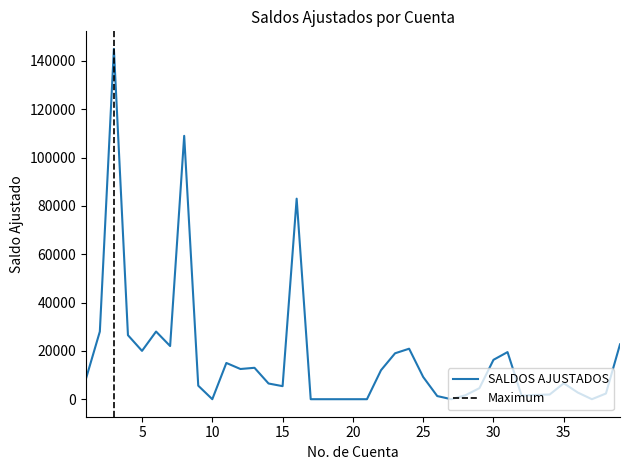

Reading right to left, extract all data points from this chart.

22700.0	2350.0	0.0	2747.7	6600.0	1950.0	1750.0	1450.0	19500.0	16300.0	4570.0	1625.0	0.0	1300.0	9200.0	20900.0	19000.0	12000.0	0.0	0.0	0.0	0.0	0.0	83000.0	5400.0	6500.0	13000.0	12500.0	15000.0	0.0	5600.0	109000.0	22000.0	28000.0	20000.0	26500.0	145000.0	28000.0	8200.0